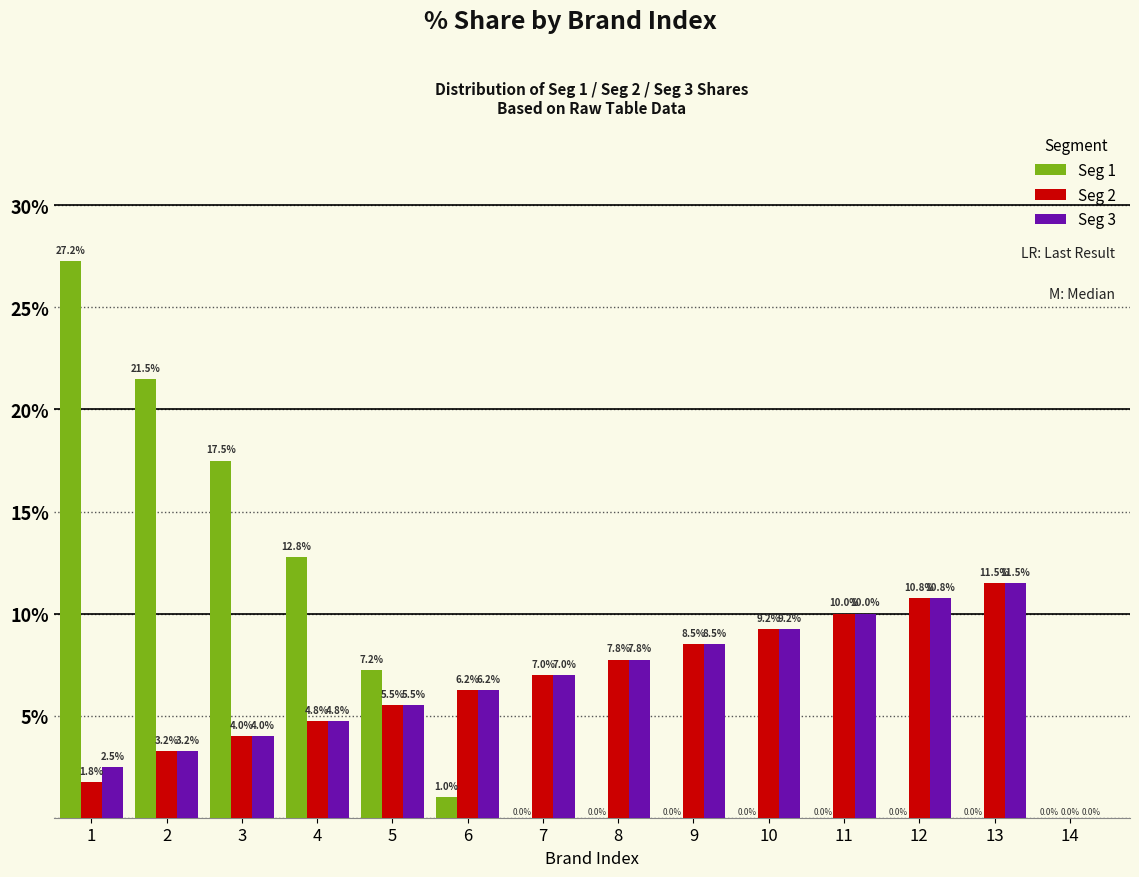

Between 3 and 6, which series saw the biggest shift?

Seg 1